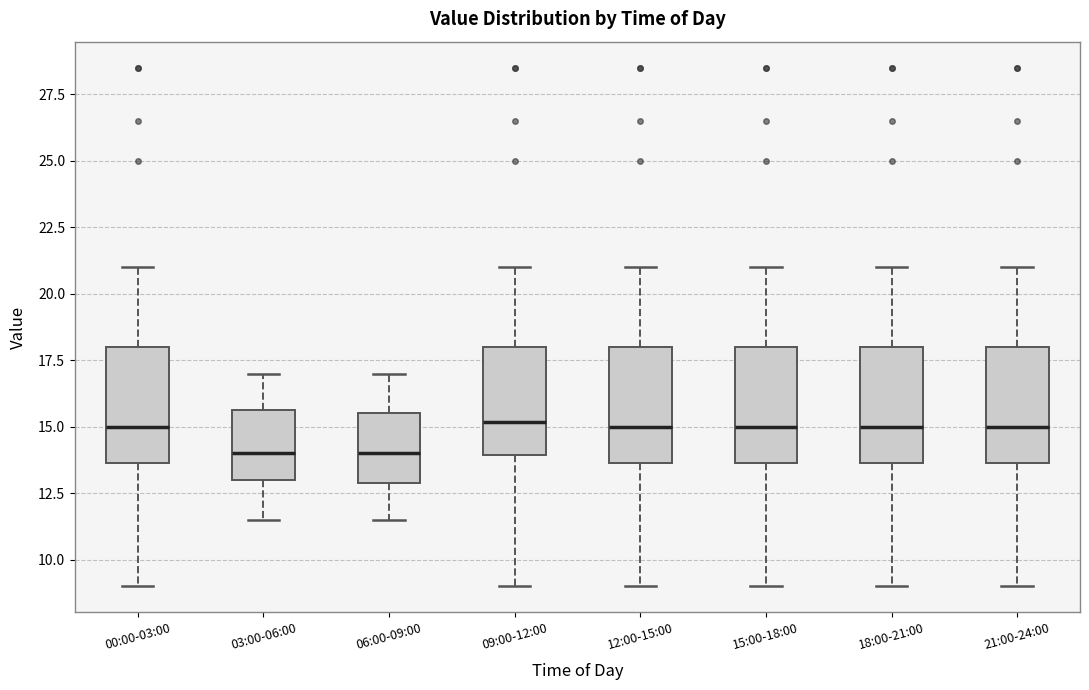

Where does the upper whisker of the box for 00:00-03:00 end on the y-axis? The values are not printed on the chart, so give them approximately, as read against the axis.

21.0